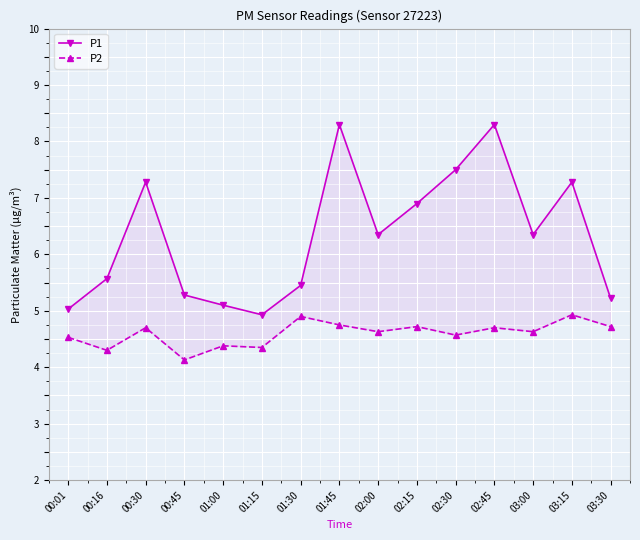

What position from the right is 00:16?

14